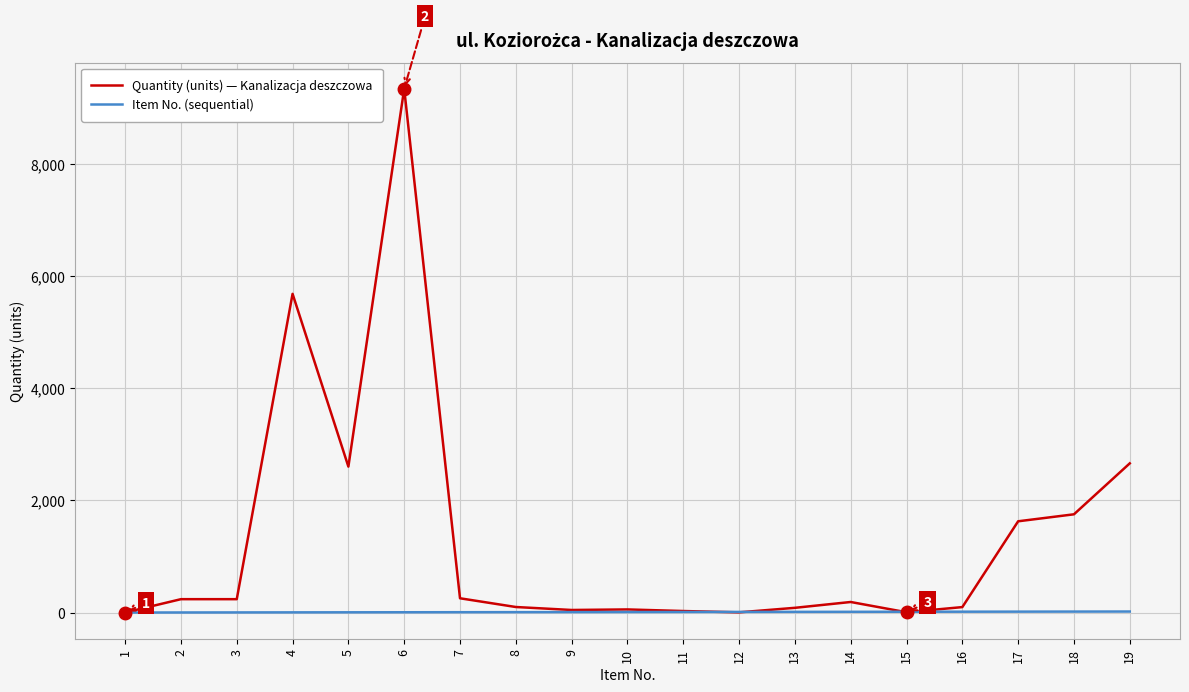

What are all the series names shown in the legend?

Quantity (units) — Kanalizacja deszczowa, Item No. (sequential)